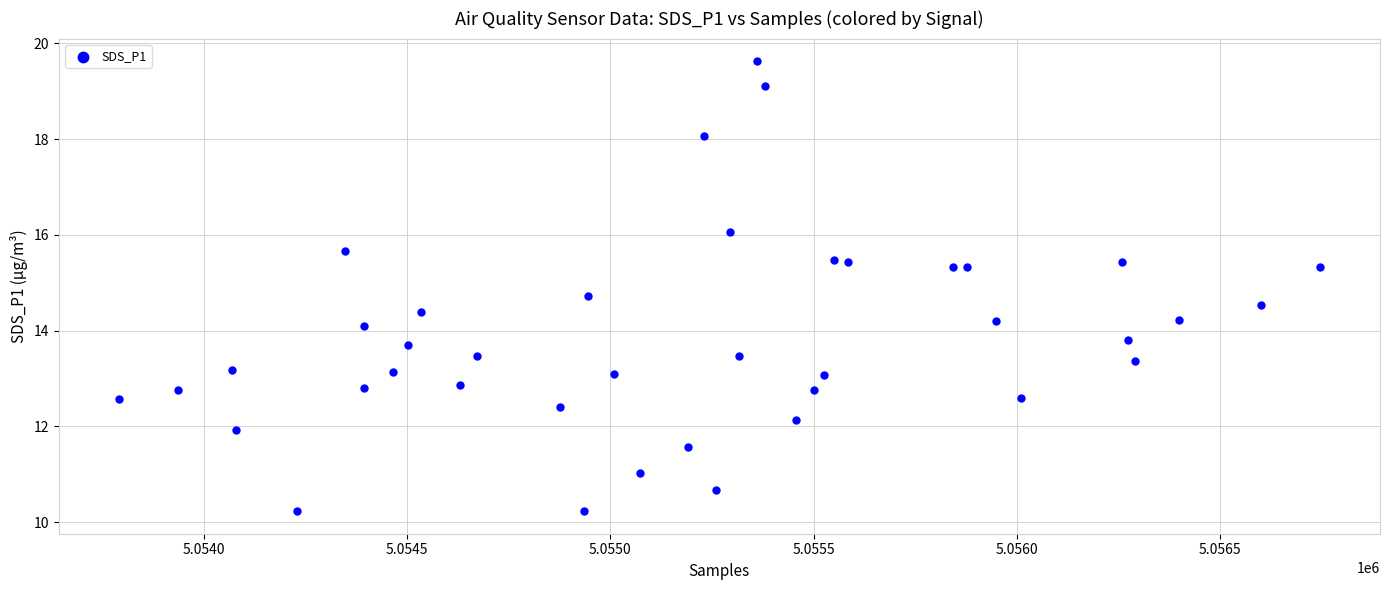

What is the range of Y values (max minus min)?

9.4